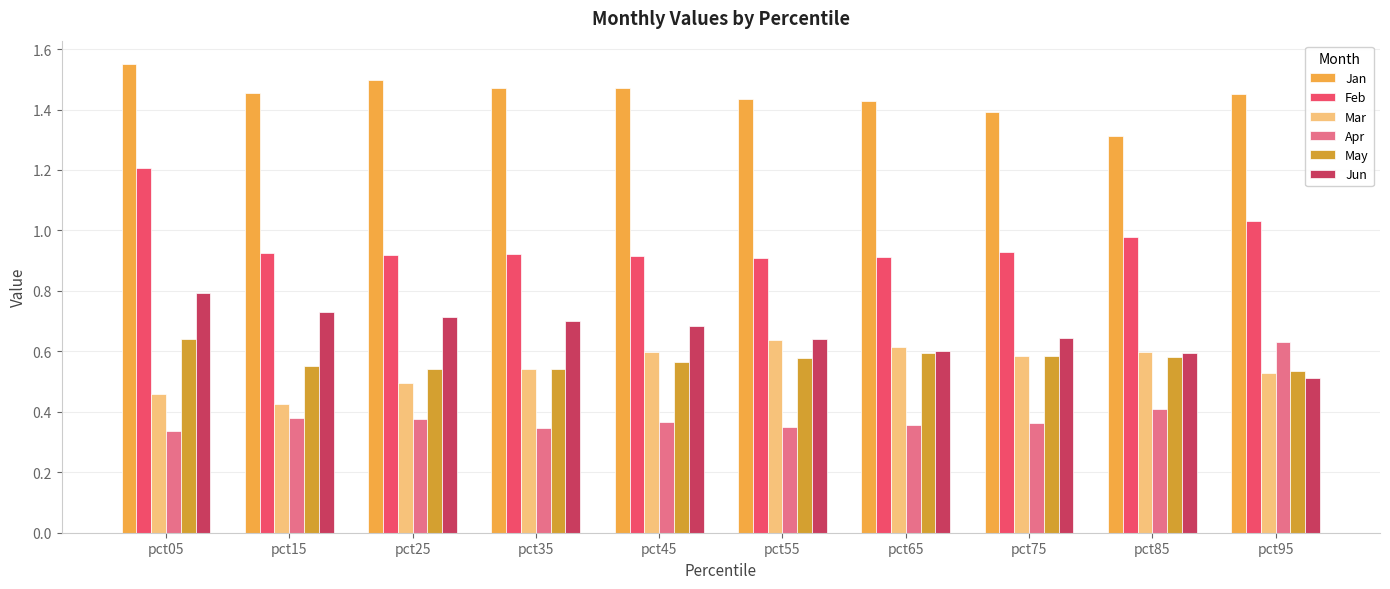

List the series in order of their peak value, lowest first.

Apr, Mar, May, Jun, Feb, Jan